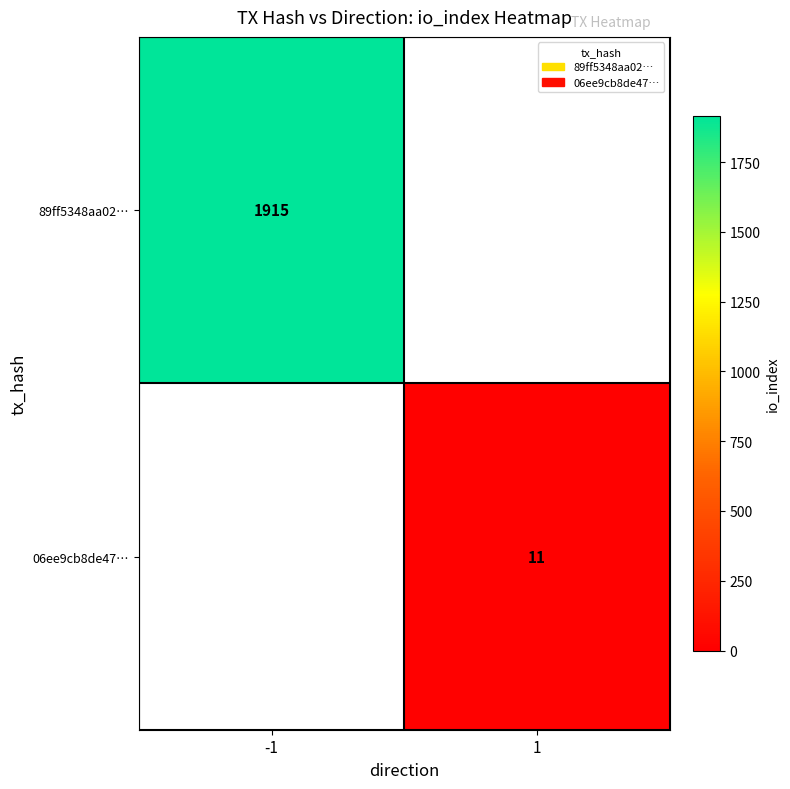

Which label corresponds to the smallest value in the chart?

1